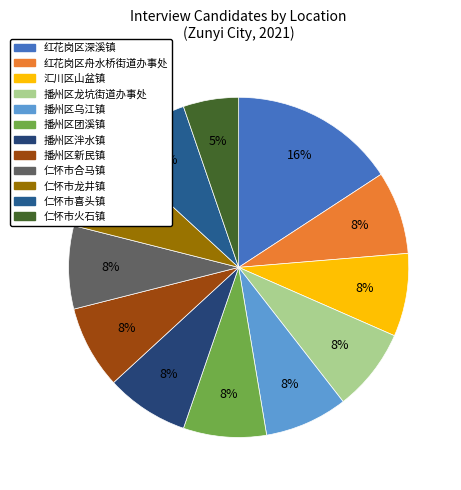

How many slices are in this pie chart?

12